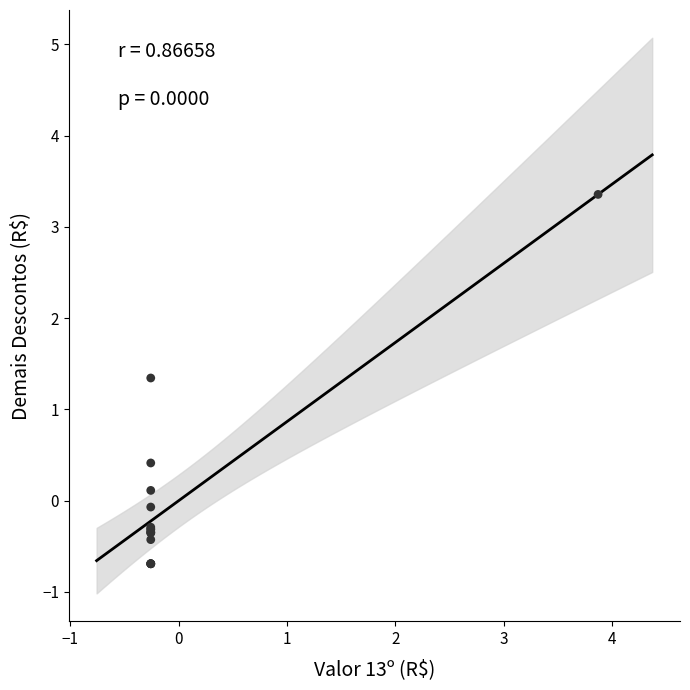

What Y value in the scatter plot is closest to 1?

1.3